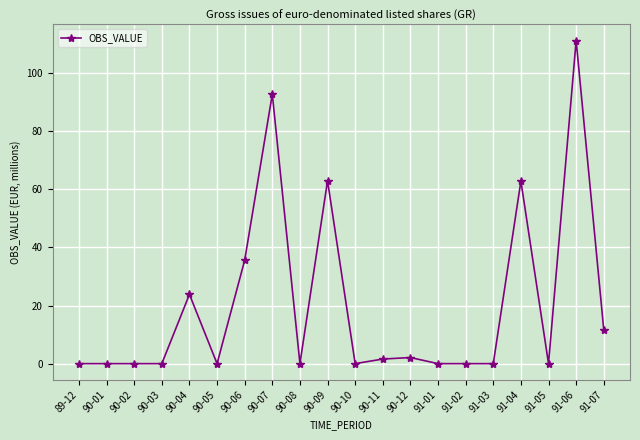

What is the label of the 9th point from the left?

90-08